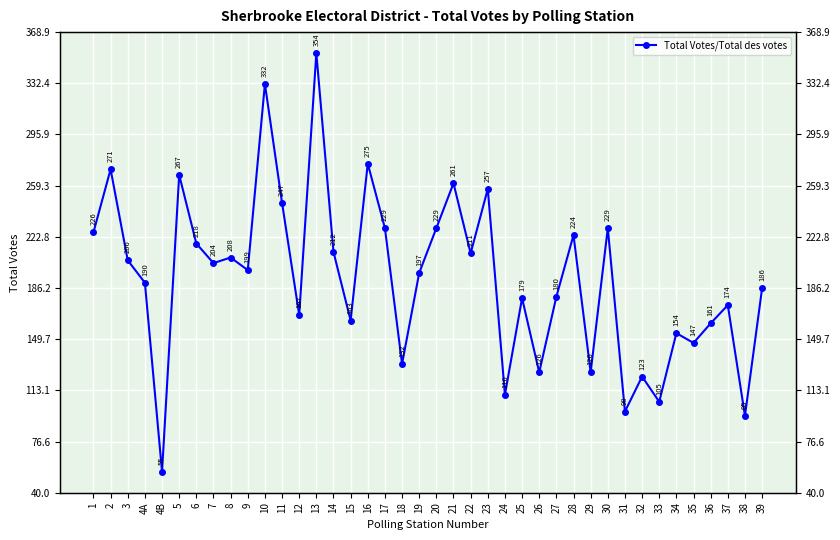

Rank the categories by value from lowest to highest.

4B, 38, 31, 33, 24, 32, 26, 29, 18, 35, 34, 36, 15, 12, 37, 25, 27, 39, 4A, 19, 9, 7, 3, 8, 22, 14, 6, 28, 1, 17, 20, 30, 11, 23, 21, 5, 2, 16, 10, 13